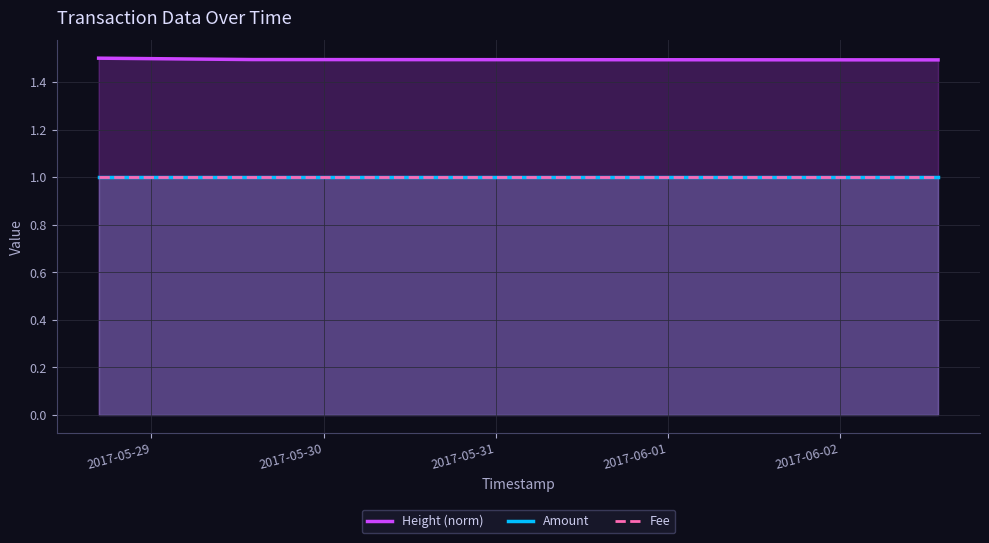

What are all the series names shown in the legend?

Height (norm), Amount, Fee